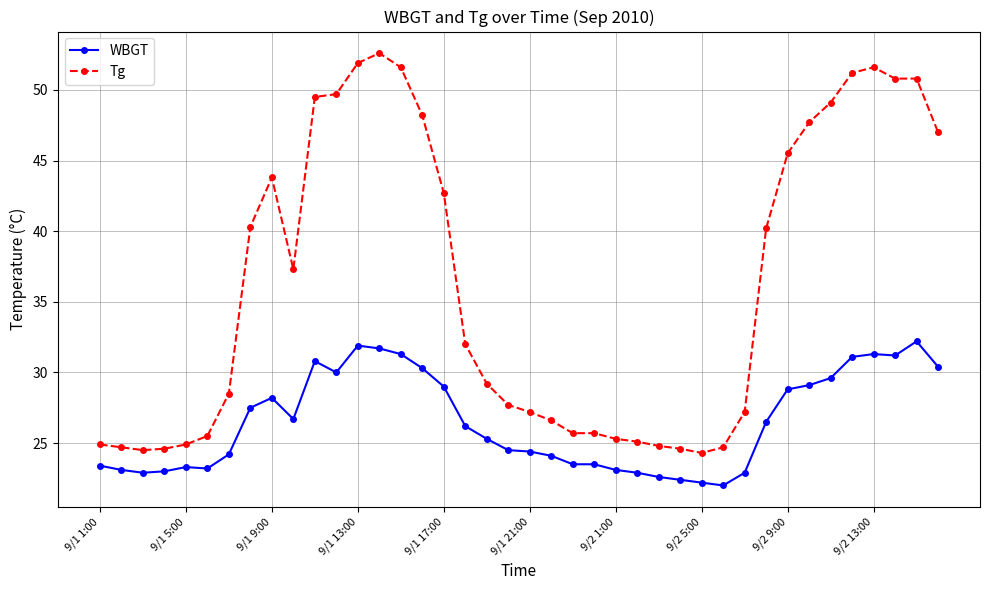

How many lines are shown in the chart?

2